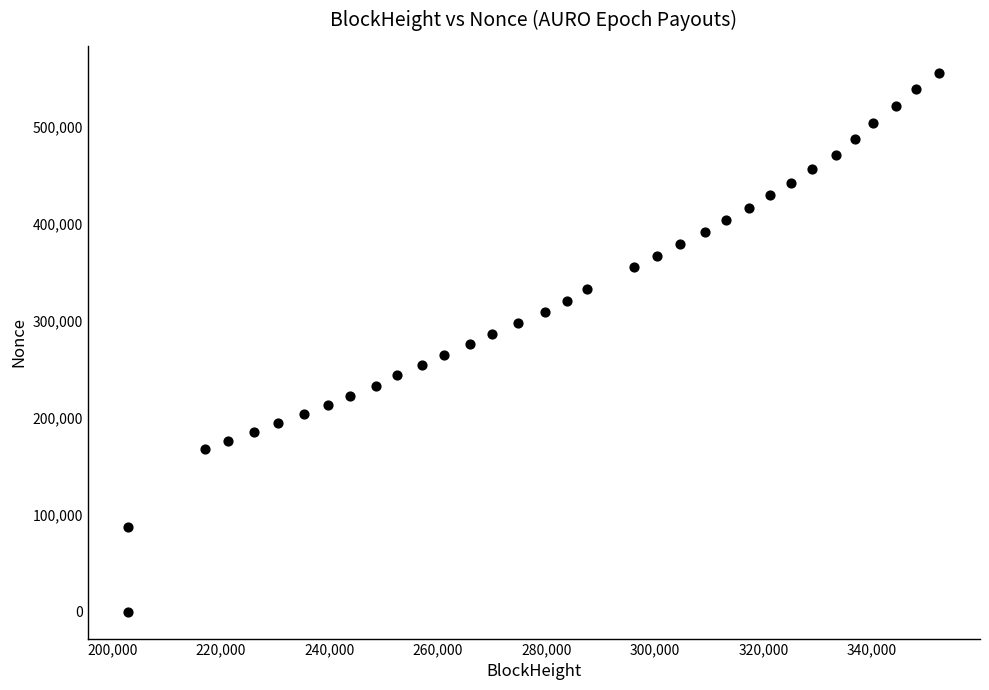

What is the range of X values (max minus min)?

149485